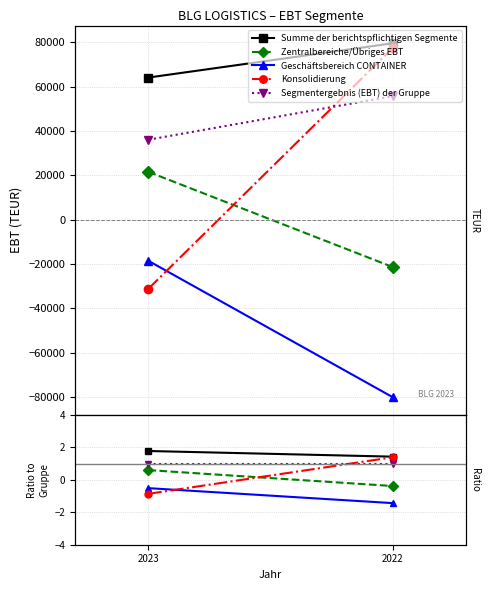

What is the smallest value displayed?

-1.4